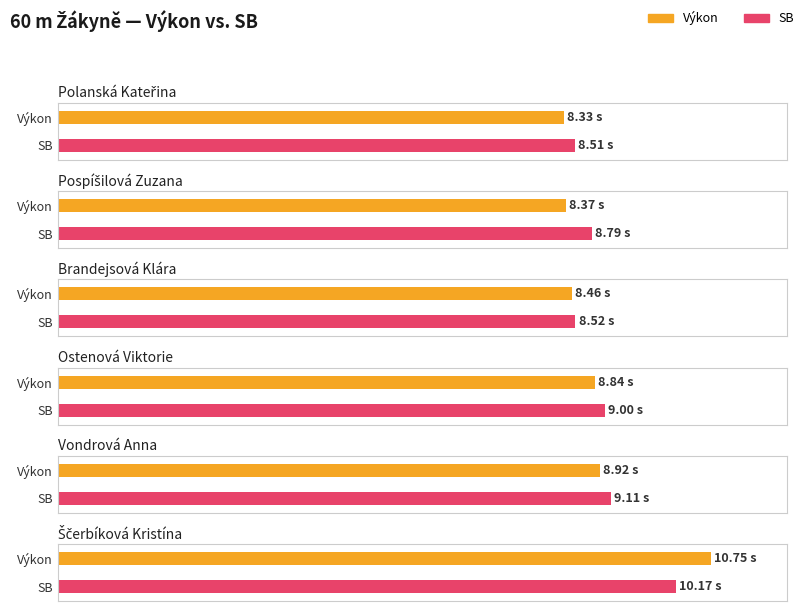

Rank the categories by Výkon value from lowest to highest.

Polanská Kateřina, Pospíšilová Zuzana, Brandejsová Klára, Ostenová Viktorie, Vondrová Anna, Ščerbíková Kristína